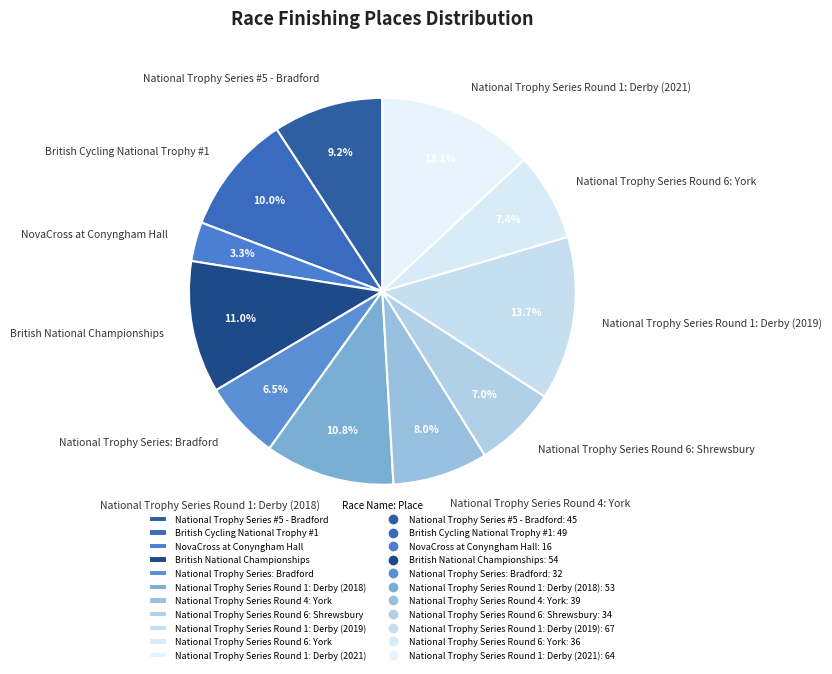

What is the smallest slice in the pie chart?

NovaCross at Conyngham Hall